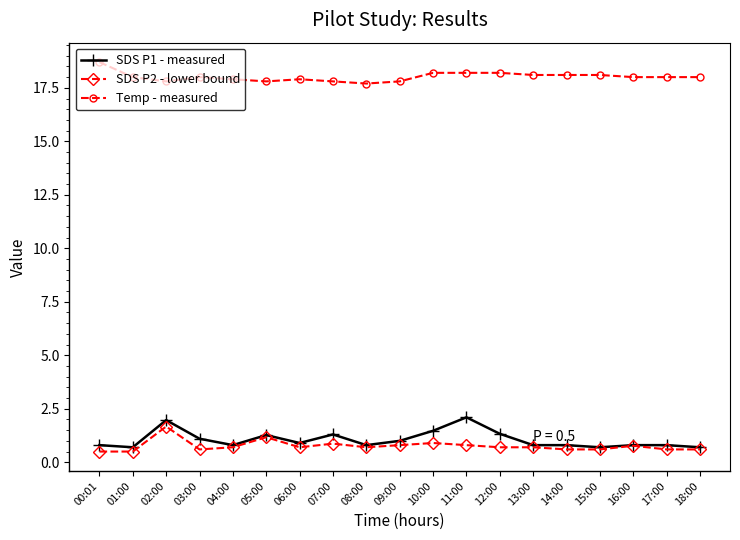

What is the difference between the Temp - measured values at 09:00 and 16:00?

0.2